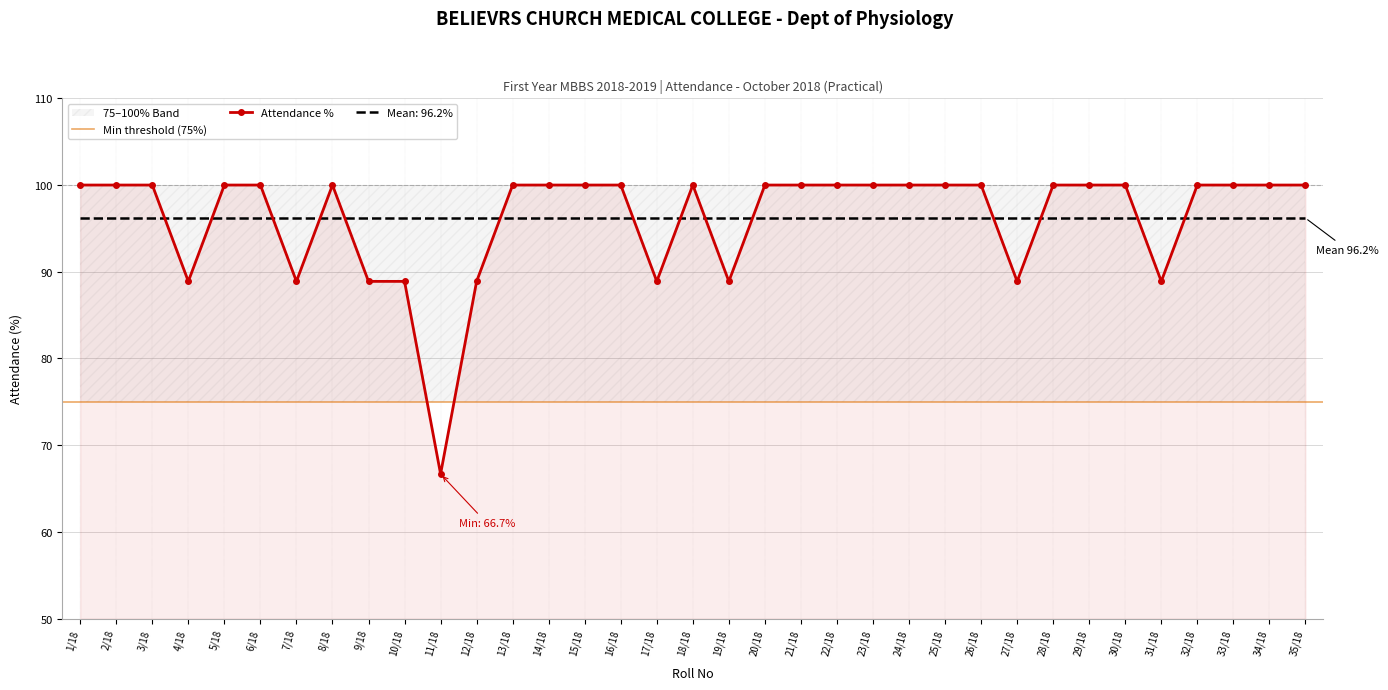

What is the label of the 12th point from the left?

12/18